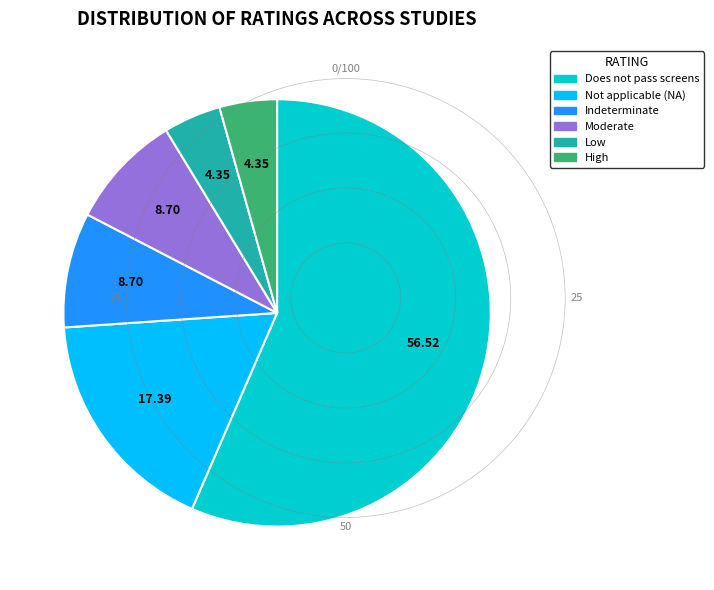

Does Does not pass screens represent more than half of the total?

Yes